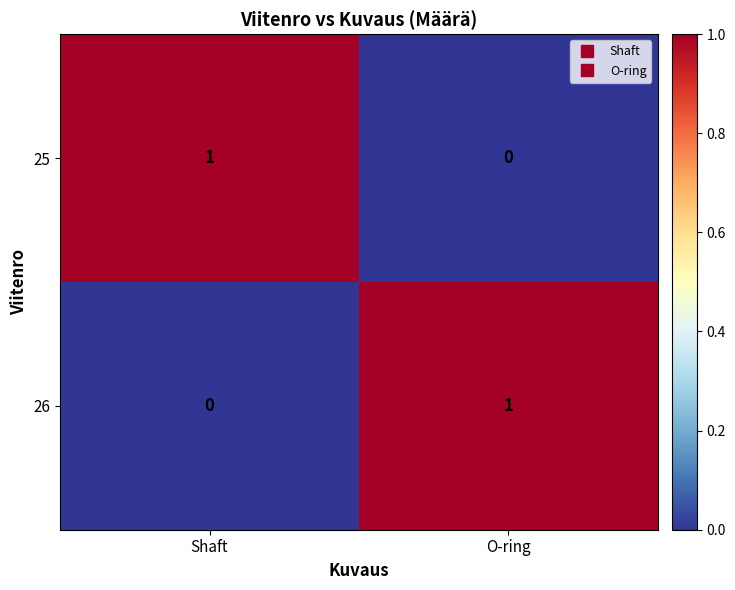

What is the total value across all series at Shaft?

1